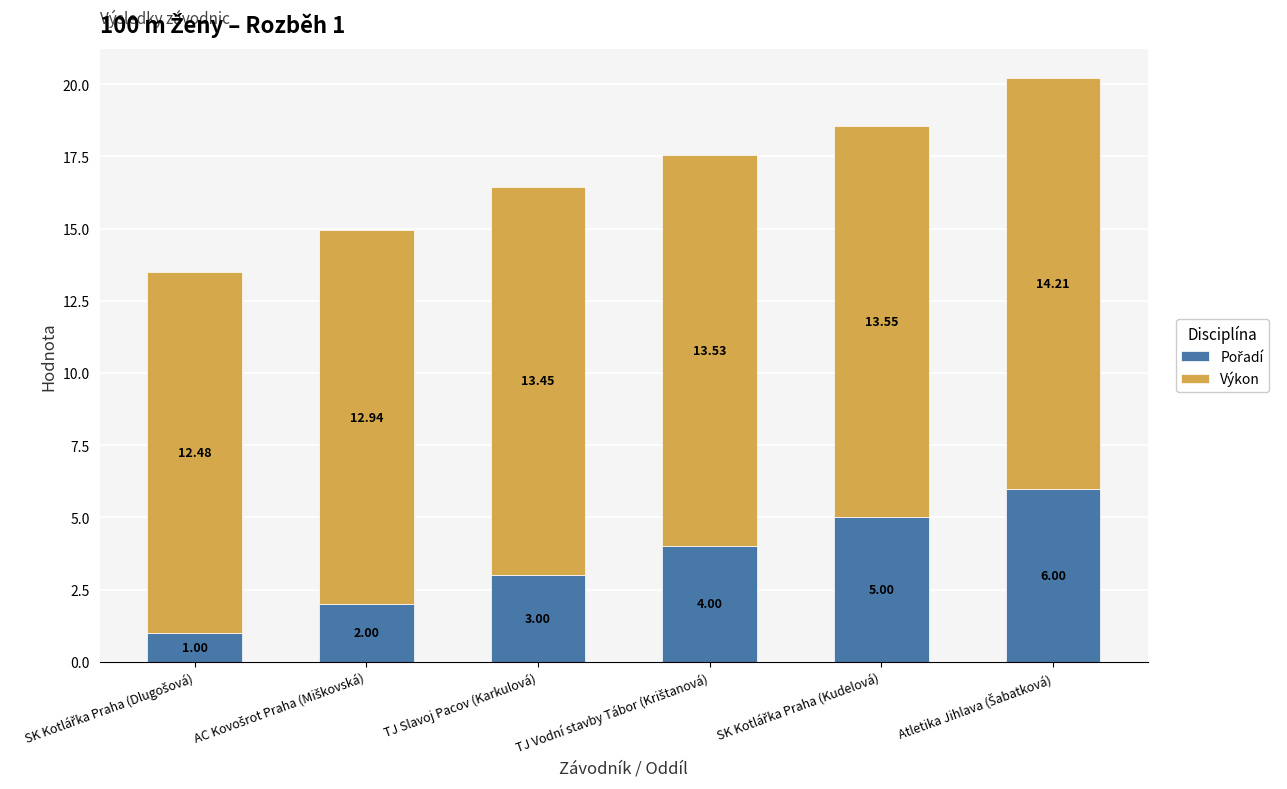

What is the approximate value of Výkon at SK Kotlářka Praha (Kudelová)?

13.6